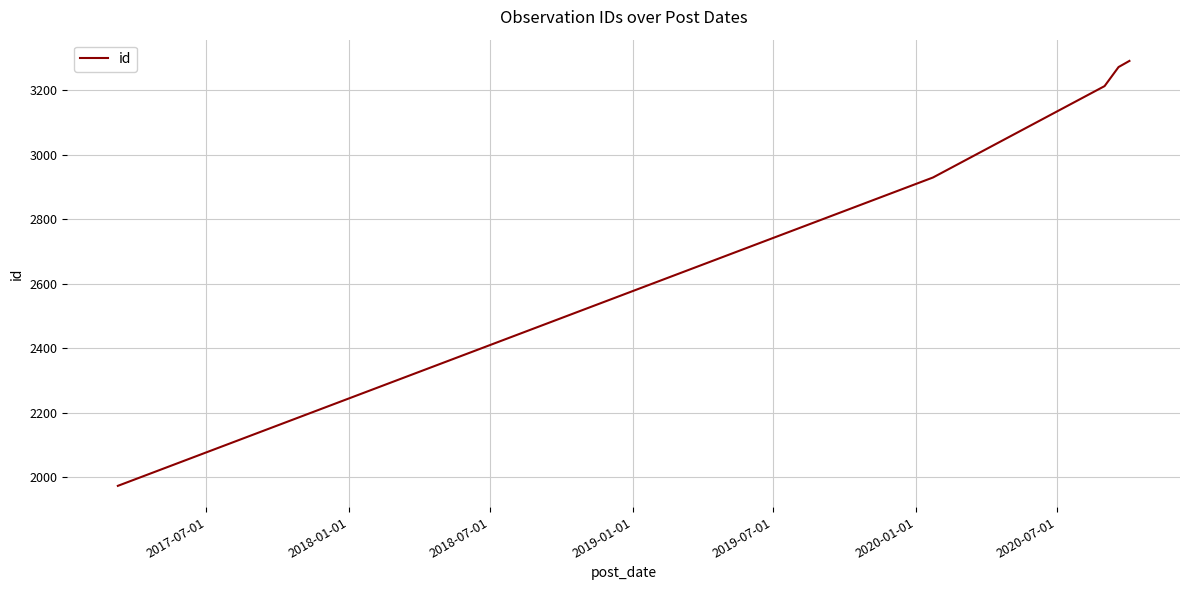

True or false: there are more than 1 points higher than both neighbors.

False